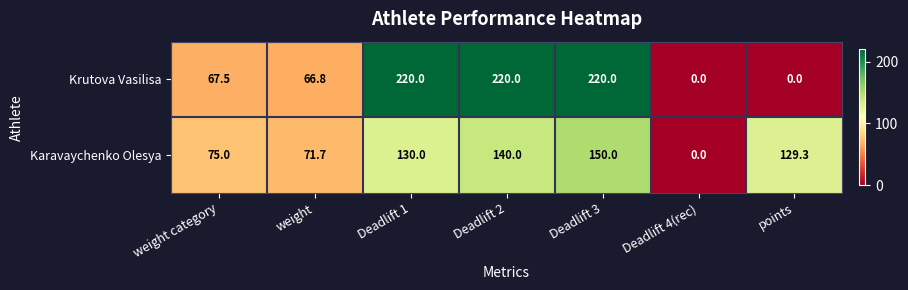

What is the maximum value for Krutova Vasilisa?

220.0